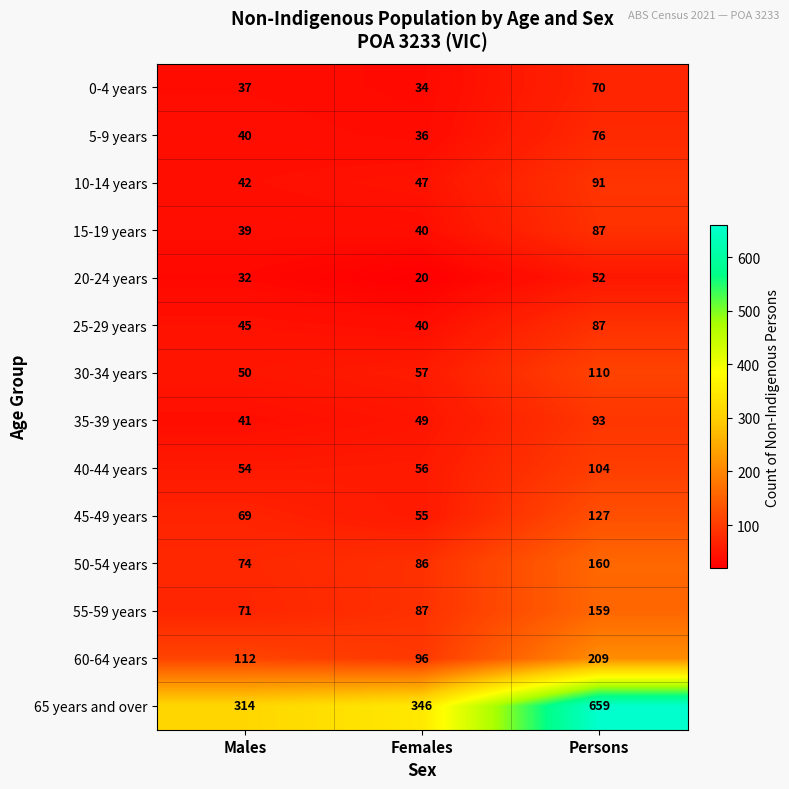

How many values in the 25-29 years series are below 45?

1